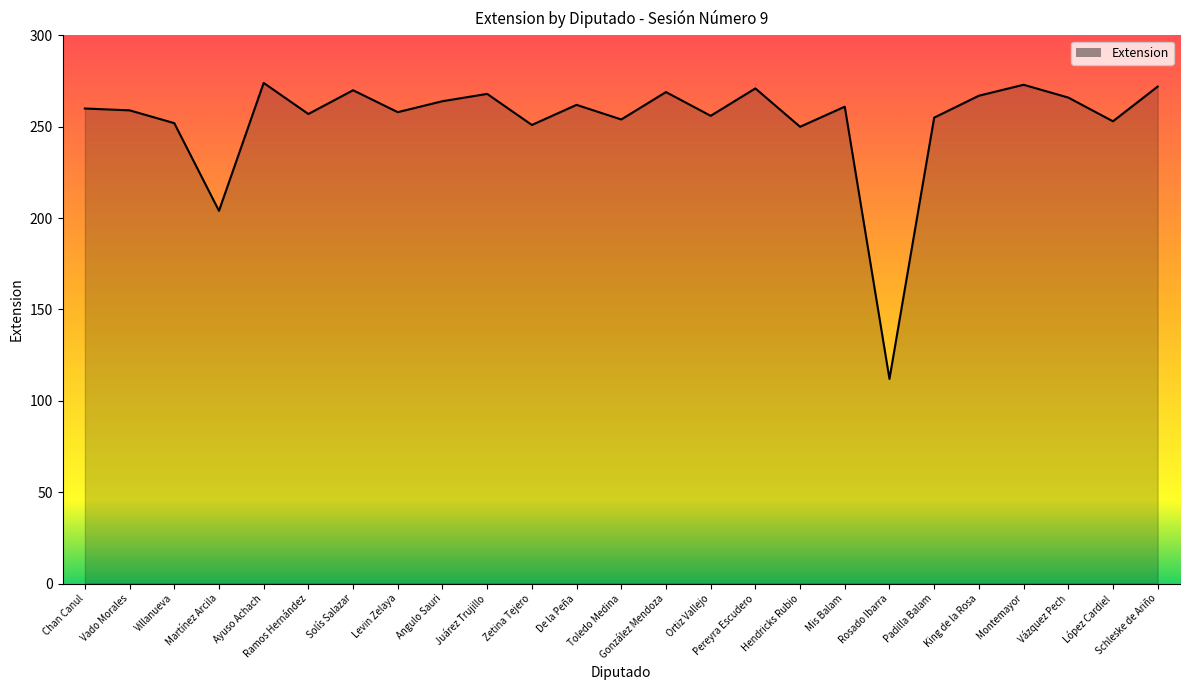

Which category has the lowest value across all series?

Rosado Ibarra